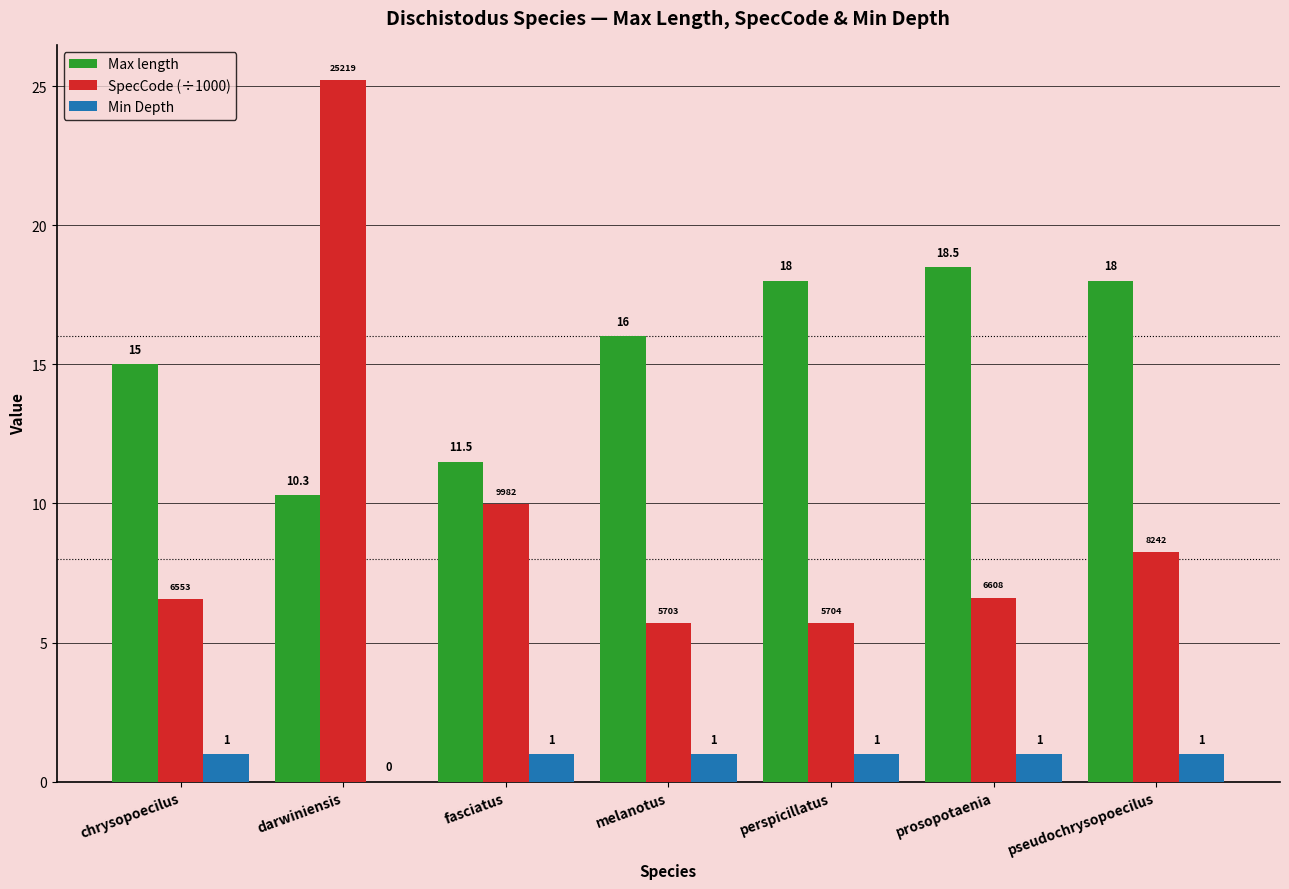

What are all the series names shown in the legend?

Max length, SpecCode (÷1000), Min Depth